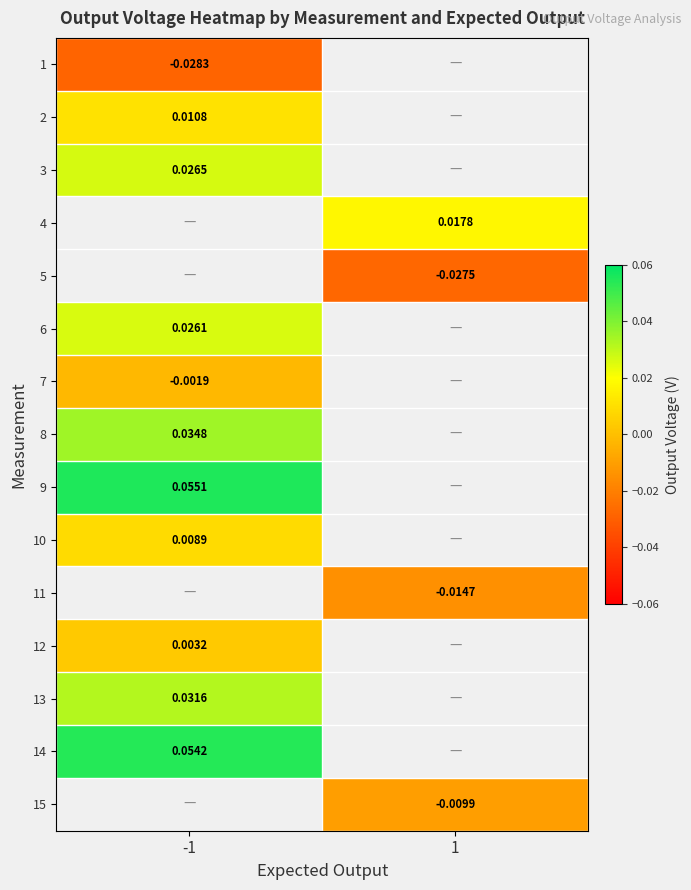

Rank the series by their maximum value, from highest to lowest.

4, 5, 9, 14, 8, 3, 6, 7, 15, 13, 2, 10, 1, 11, 12